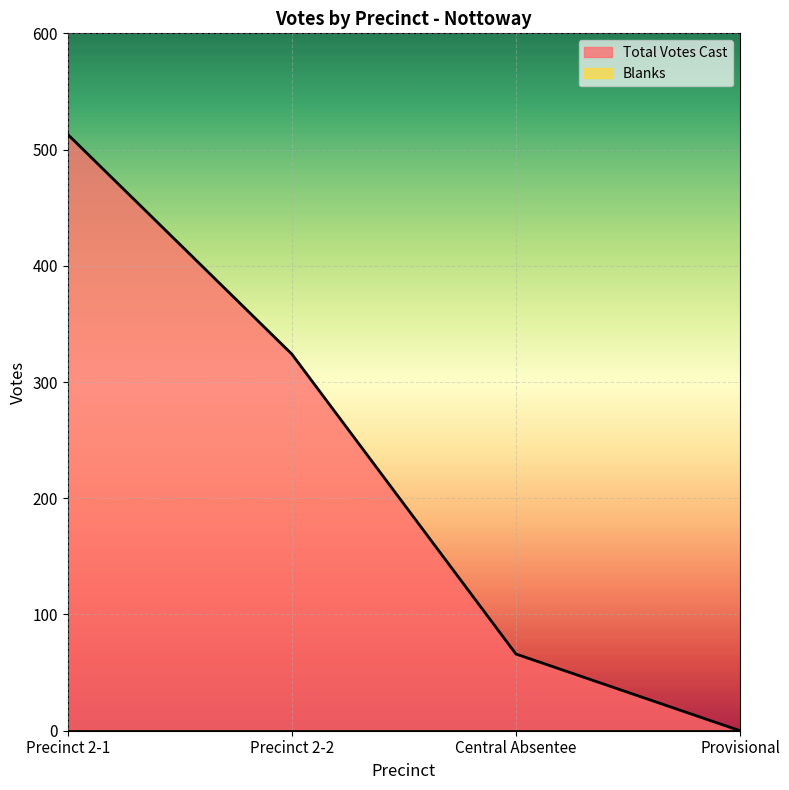

Reading left to right, transcribe all the data shown in this chart.

Precinct 2-1=513	Precinct 2-2=324	Central Absentee=66	Provisional=0